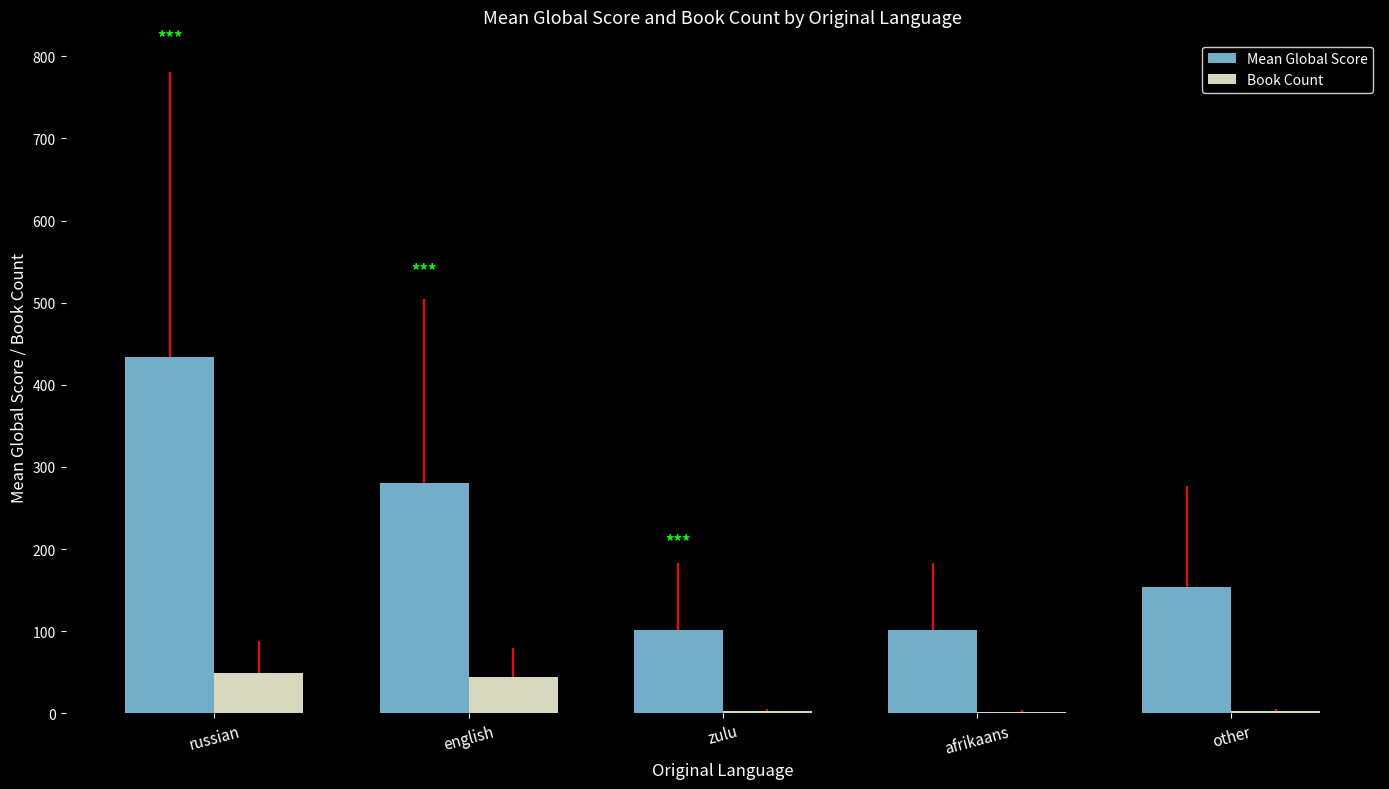

Count the number of categories in the chart.

5